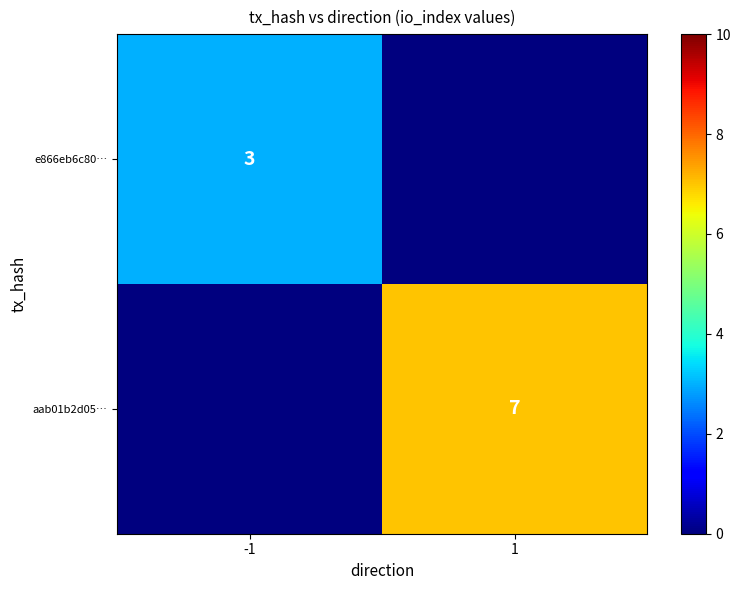

At how many categories does at least one series exceed 4?

1